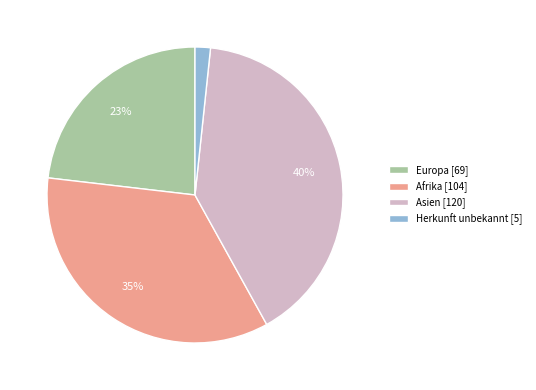

Rank the categories by value from highest to lowest.

Asien, Afrika, Europa, Herkunft unbekannt